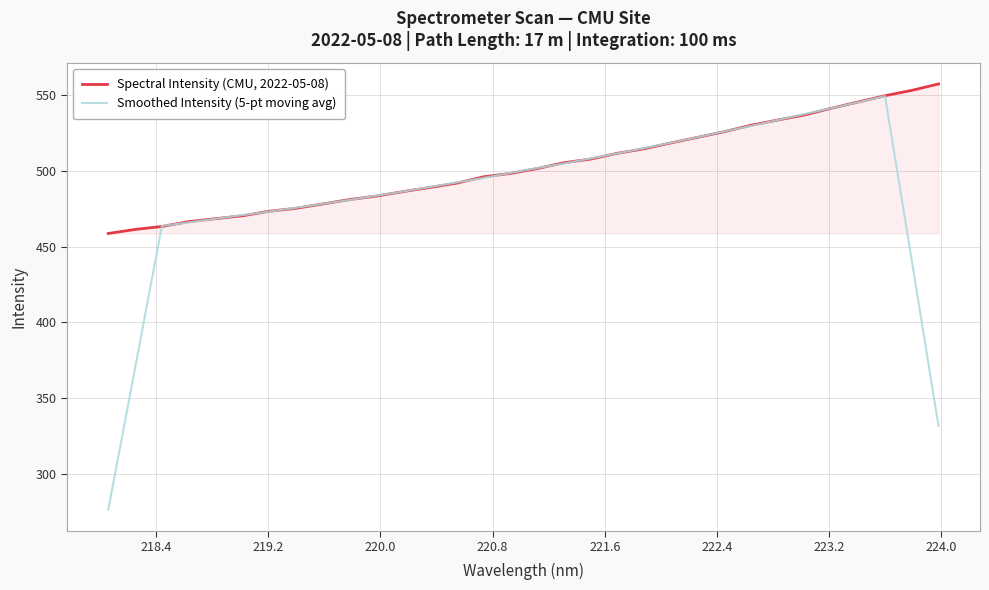

Which series has the largest total across all categories?

Spectral Intensity (CMU, 2022-05-08)